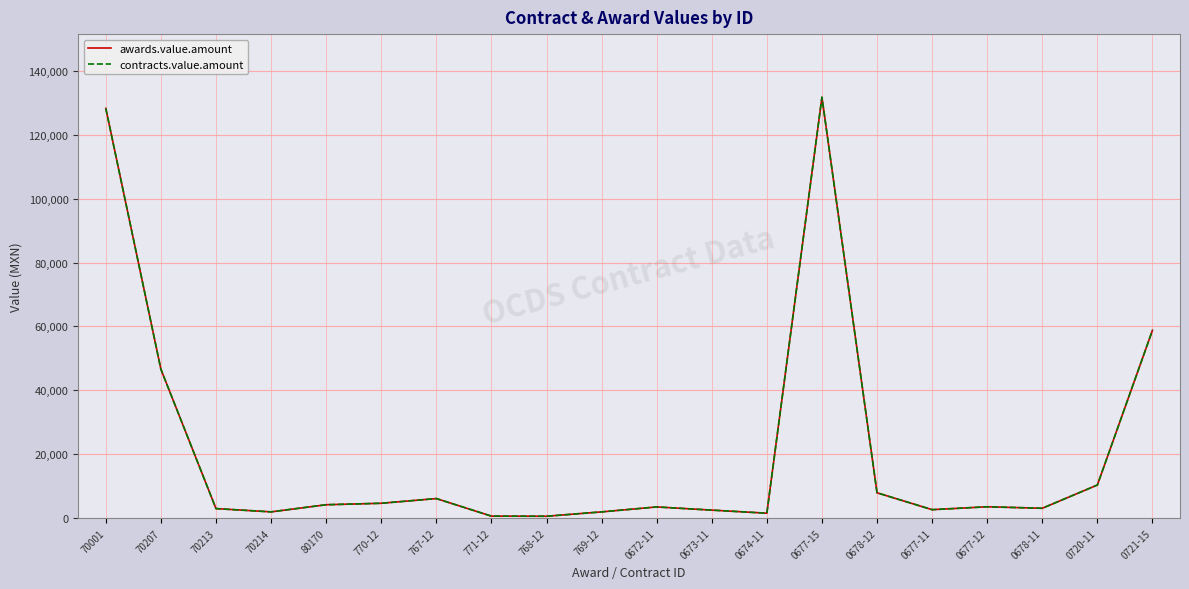

Is this an area chart (filled region under the line)?

No